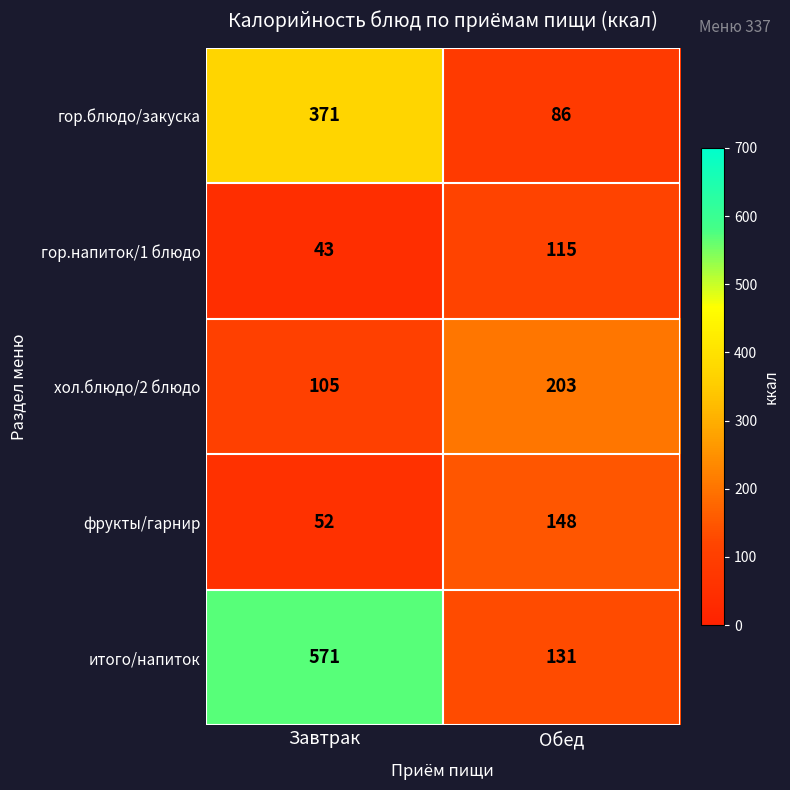

How many values in the итого/напиток series are below 571?

1